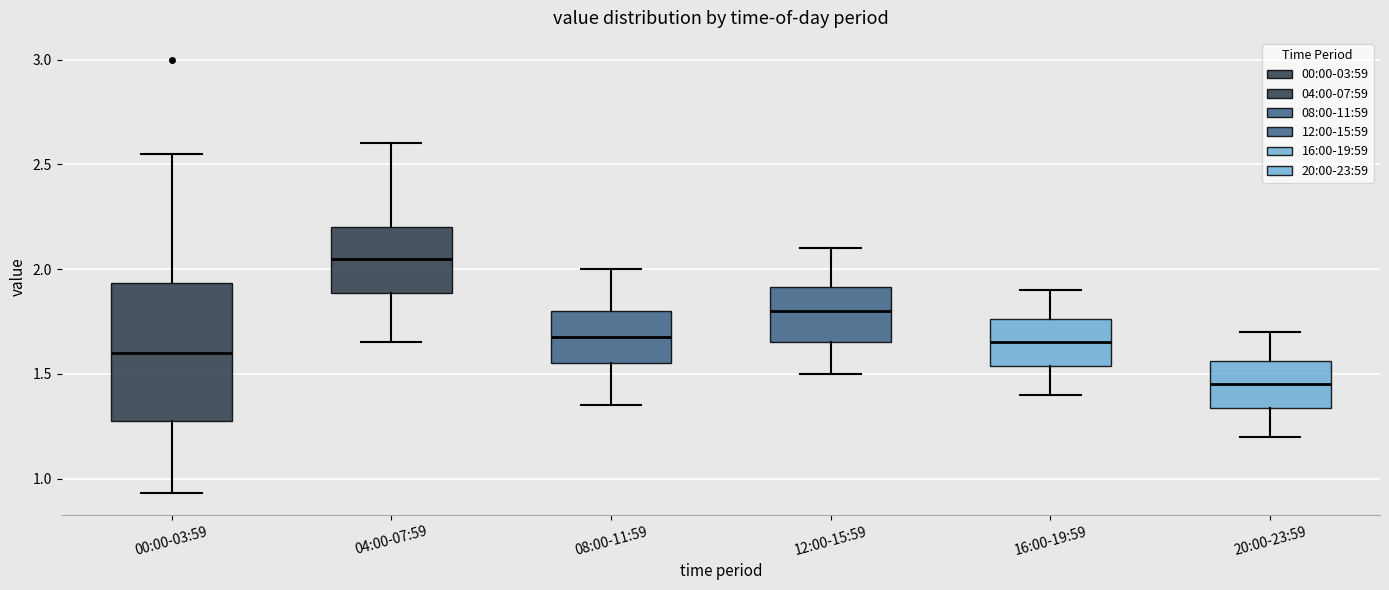

Reading left to right, read every box against the y-axis: the position of its median line, the range the box covers, and the ends of its whiskers. The values are not printed on the chart, so give them approximately, as read against the axis.

00:00-03:59: median 1.60, box 1.30 to 1.95, whiskers 0.95 to 2.55
04:00-07:59: median 2.05, box 1.90 to 2.20, whiskers 1.65 to 2.60
08:00-11:59: median 1.70, box 1.55 to 1.80, whiskers 1.35 to 2.00
12:00-15:59: median 1.80, box 1.65 to 1.90, whiskers 1.50 to 2.10
16:00-19:59: median 1.65, box 1.55 to 1.75, whiskers 1.40 to 1.90
20:00-23:59: median 1.45, box 1.35 to 1.55, whiskers 1.20 to 1.70